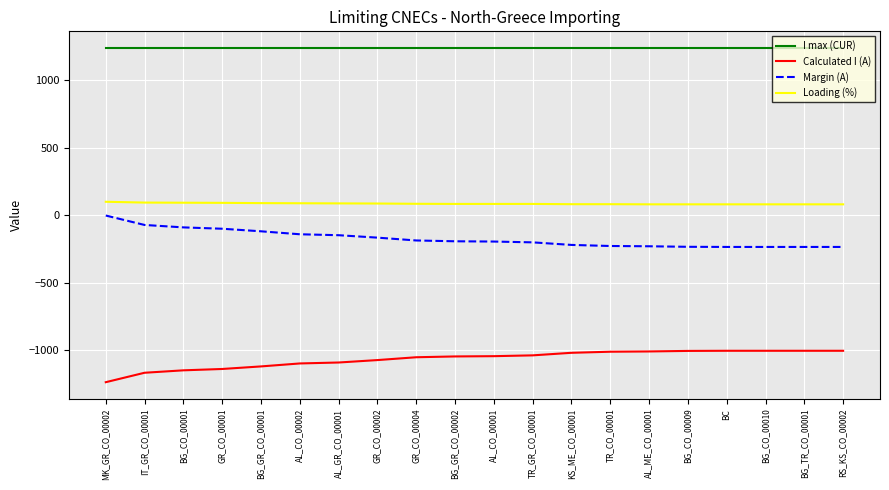

True or false: I max (CUR) and Margin (A) cross at least once.

False